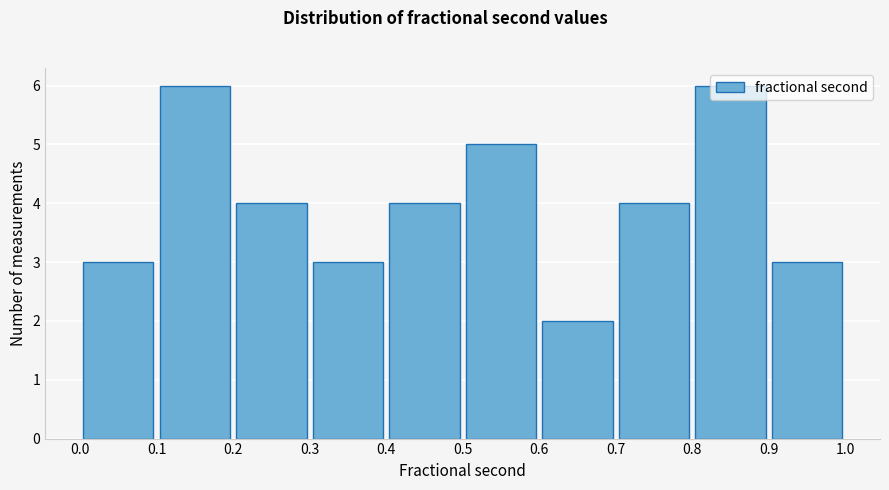

Reading left to right, list every bar in this chart as the range it spans on the x-axis followed by its height. The values are not printed on the chart, so give them approximately, as read against the axis.

0.0 to 0.1: 3
0.1 to 0.2: 6
0.2 to 0.3: 4
0.3 to 0.4: 3
0.4 to 0.5: 4
0.5 to 0.6: 5
0.6 to 0.7: 2
0.7 to 0.8: 4
0.8 to 0.9: 6
0.9 to 1.0: 3